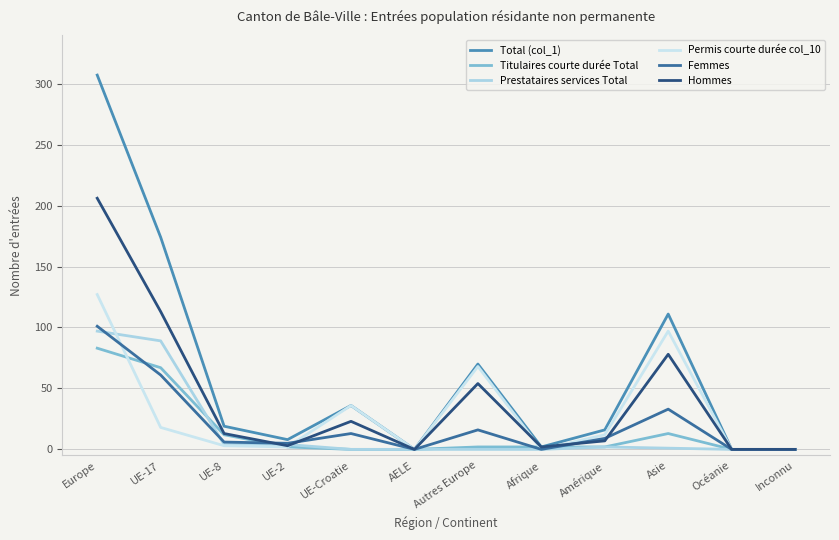

Where do Femmes and Titulaires courte durée Total first cross each other?

Europe and UE-17